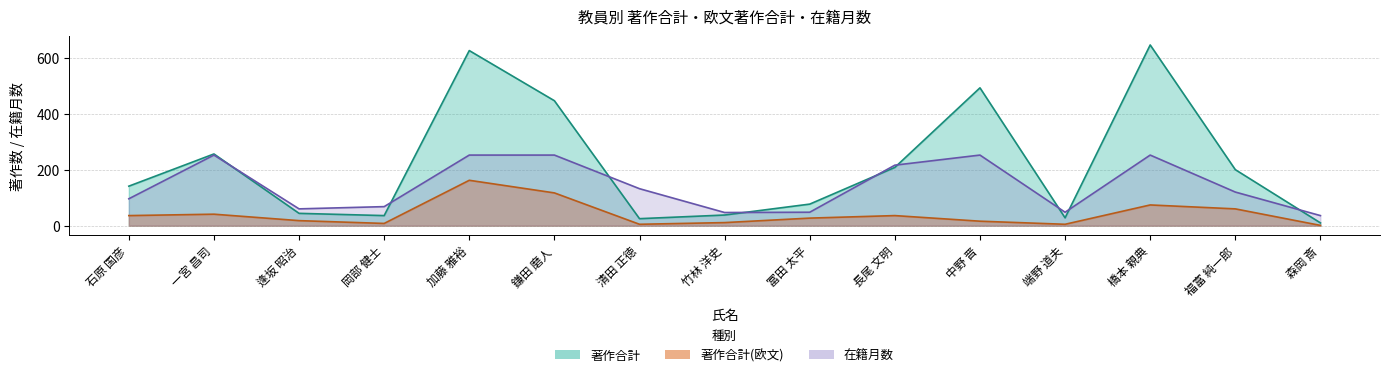

What position from the right is 石原 国彦?

15